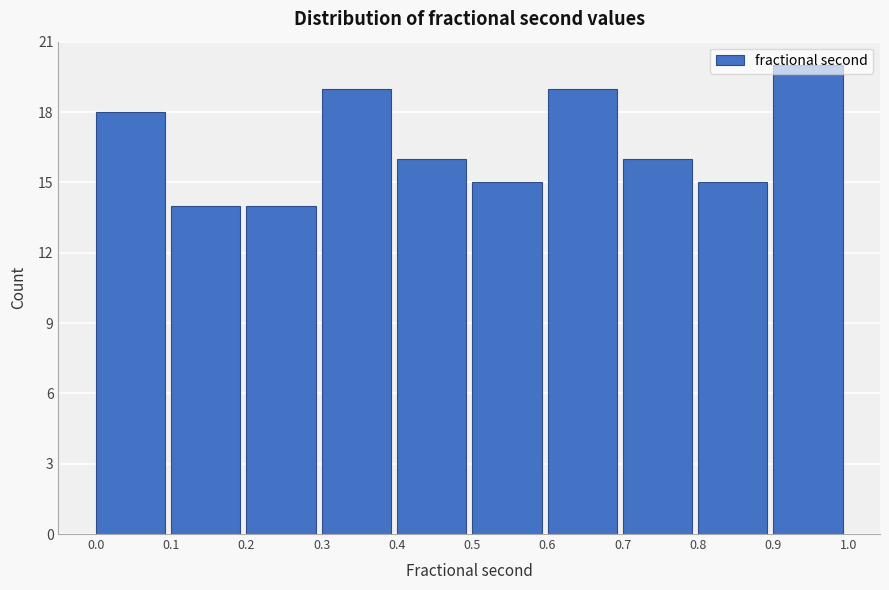

Over which range of the x-axis is the bar tallest?

0.9 to 1.0